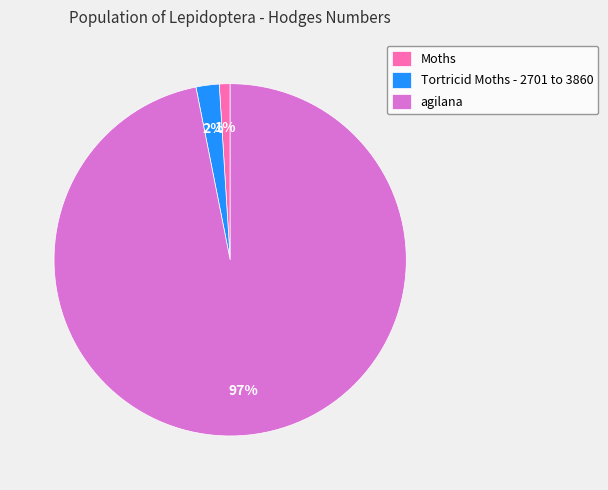

Which slice represents more than half of the pie?

agilana